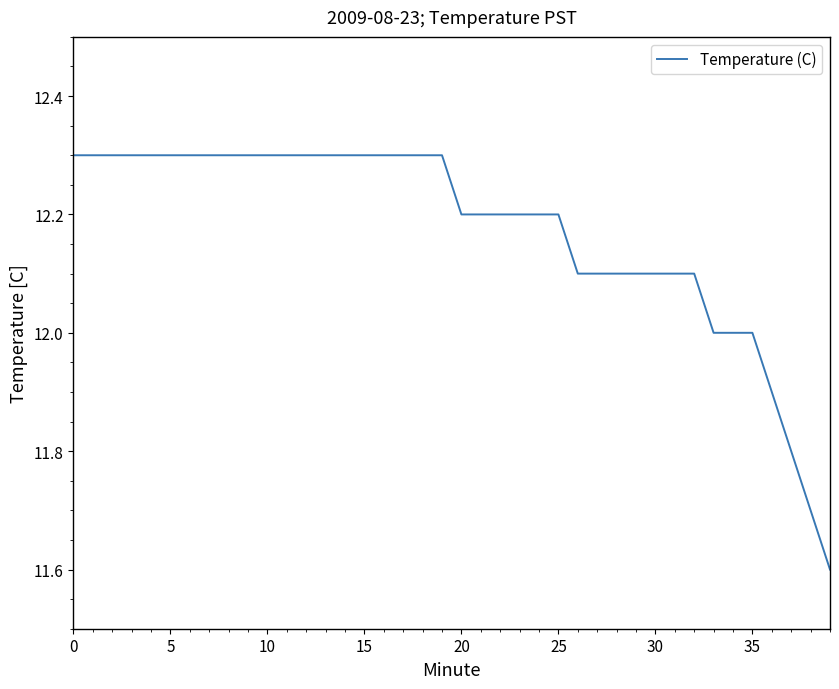

What is the difference between the maximum and second lowest values?

0.6